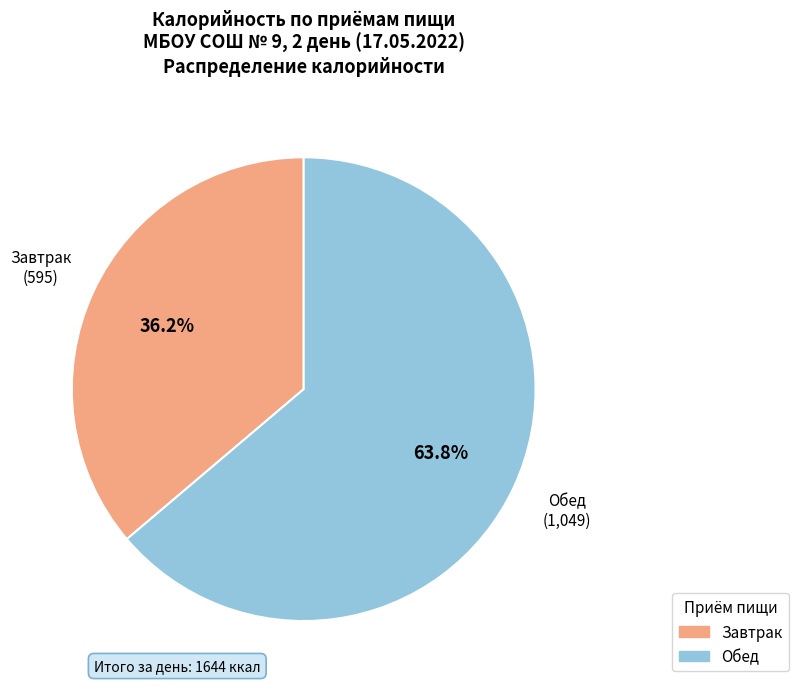

To the nearest percent, what portion does Обед represent?

64%